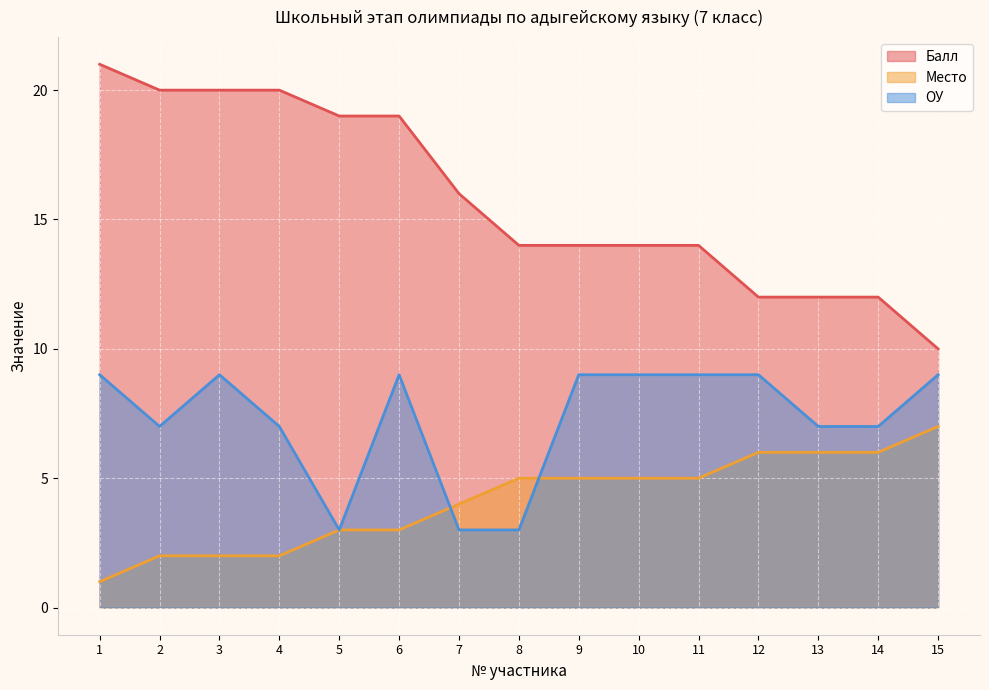

What is the difference between the ОУ values at 9 and 8?

6